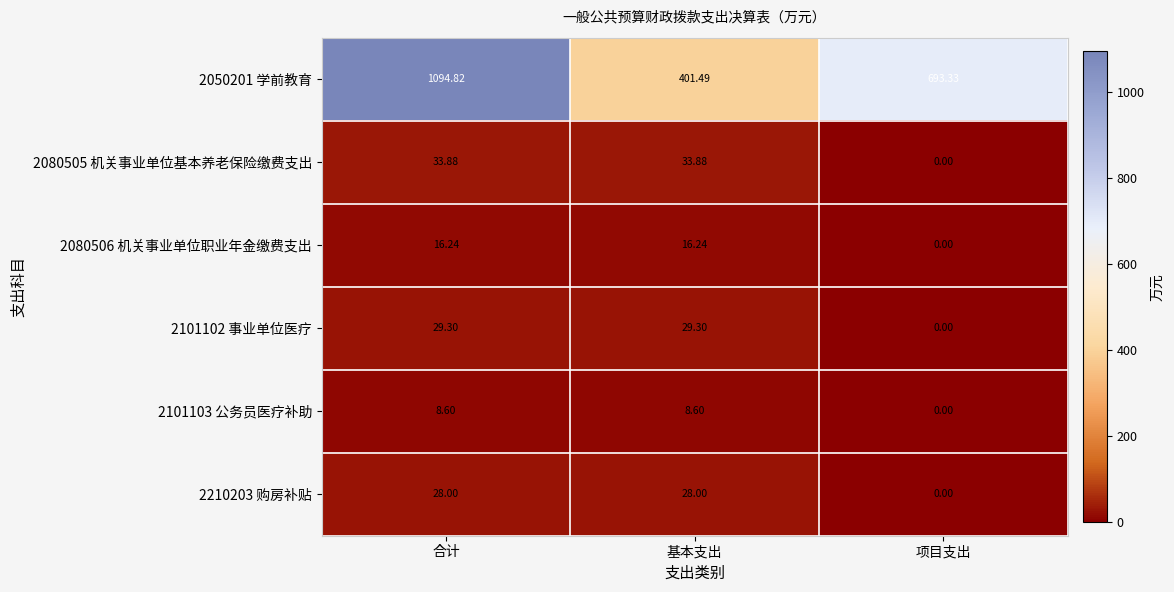

Where does the 2080505 机关事业单位基本养老保险缴费支出 series first go above 33?

合计